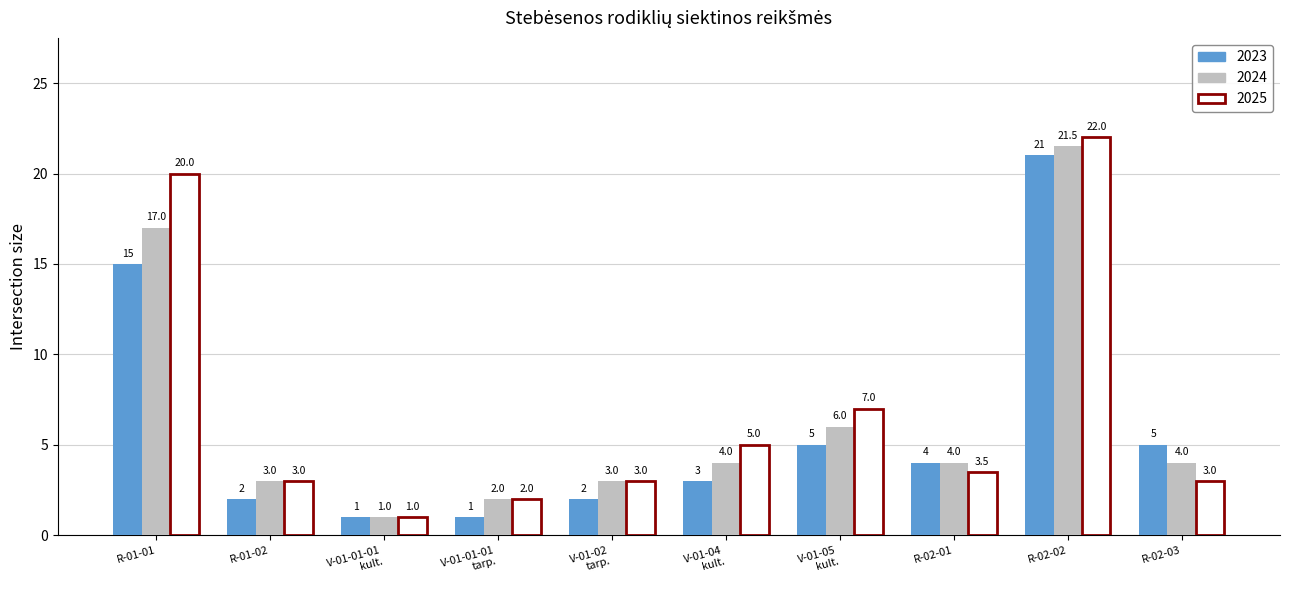

Which series has the largest range (max minus min)?

2025